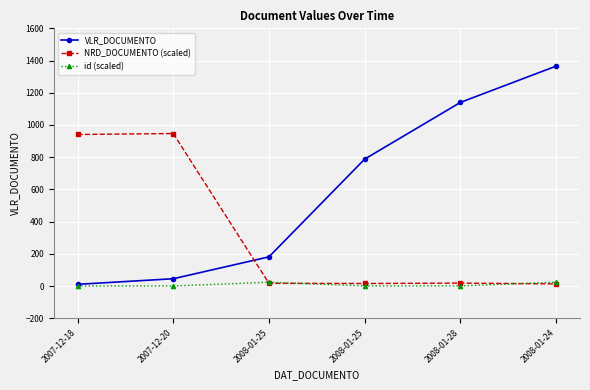

What is the total value across all series at 2008-01-25?

221.5